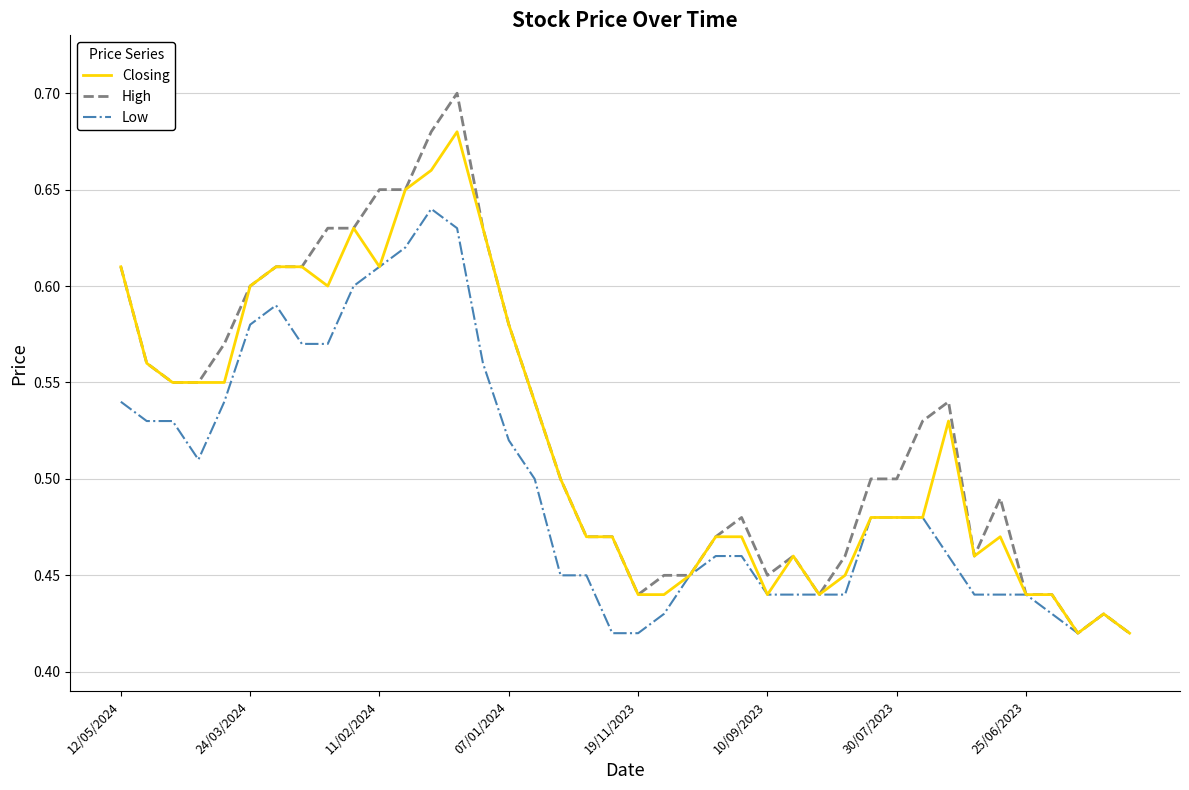

Which series has the widest spread of values?

High